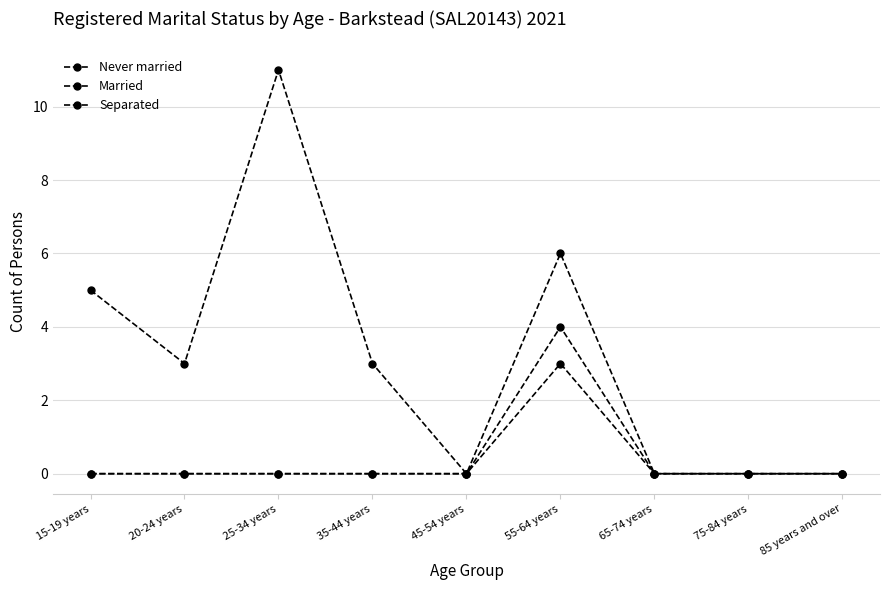

How many lines are shown in the chart?

3